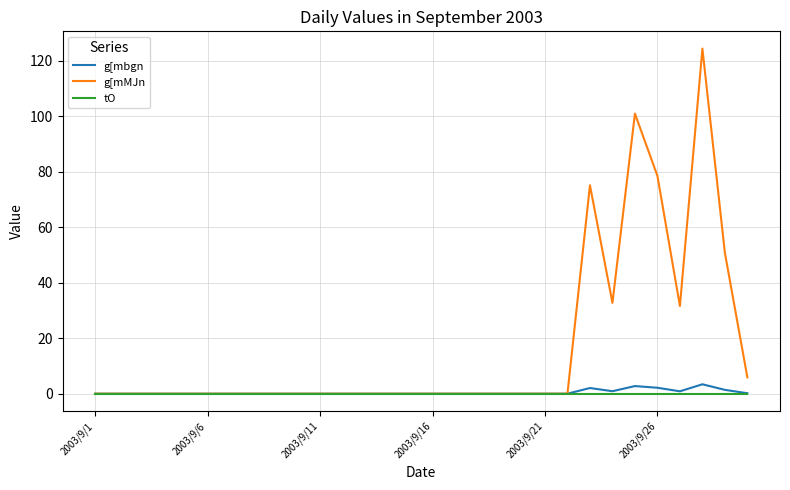

Which series has the largest range (max minus min)?

g[mMJn